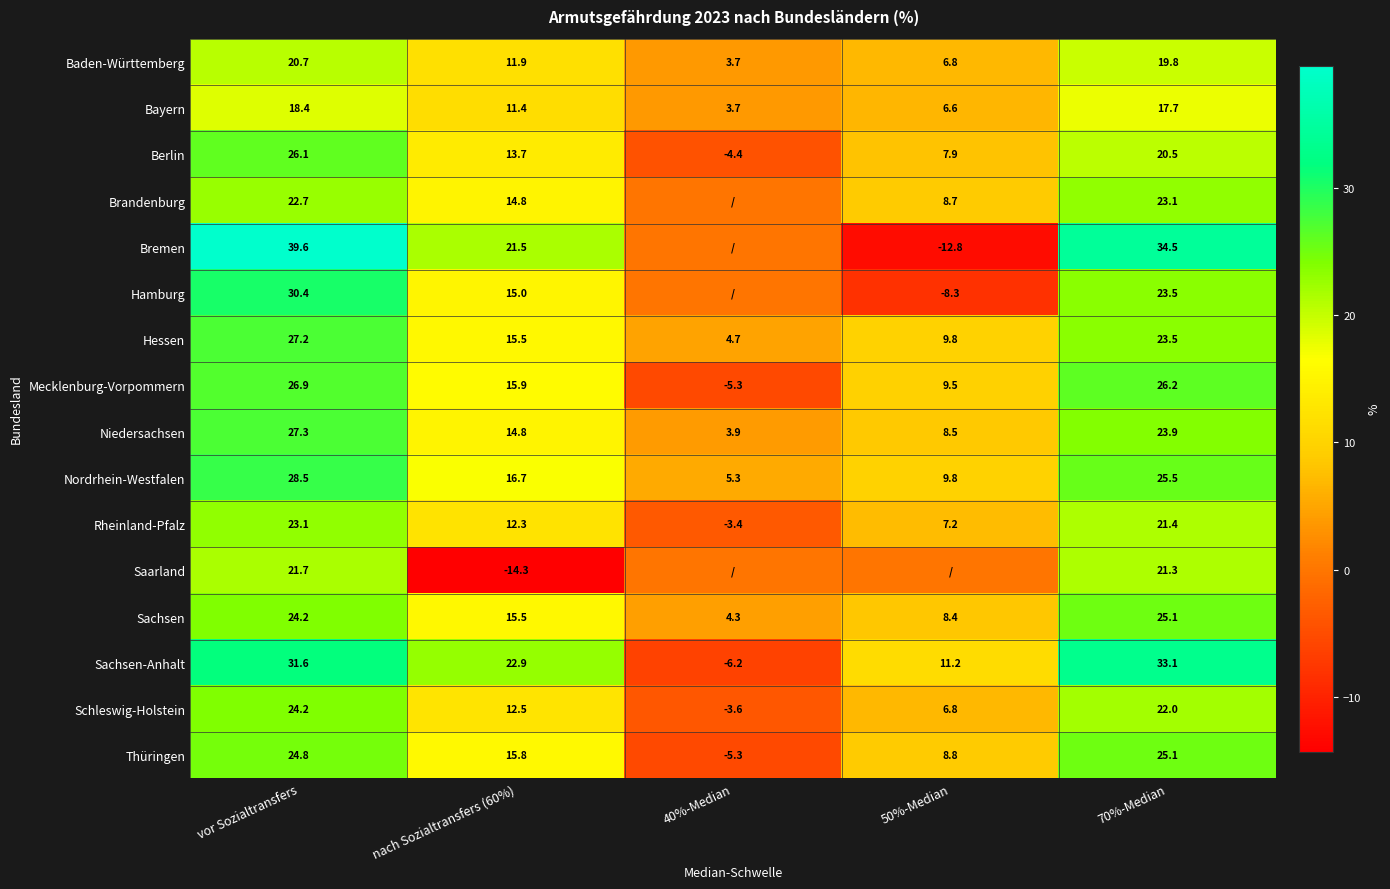

Which category has the highest value across all series?

vor Sozialtransfers